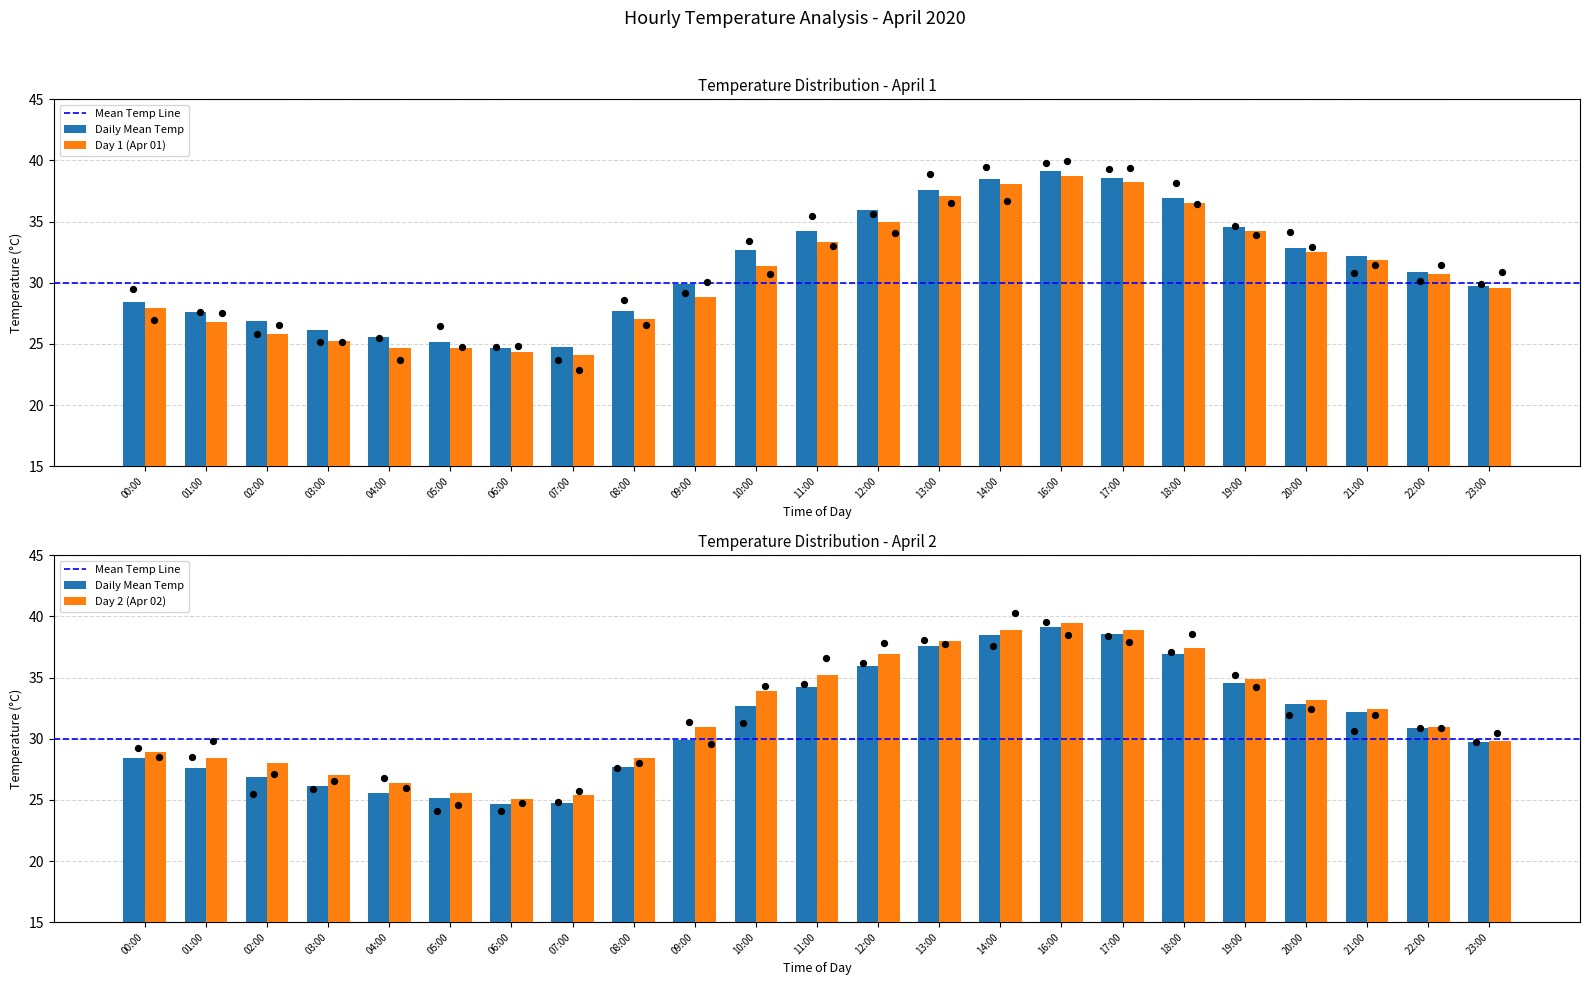

What is the total value across all series at 01:00?

82.8